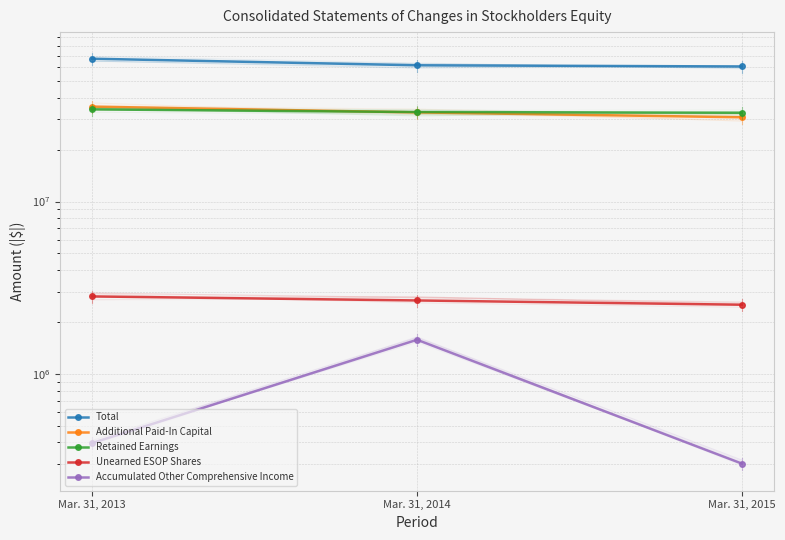

What is the sum of all Total values?

190005587